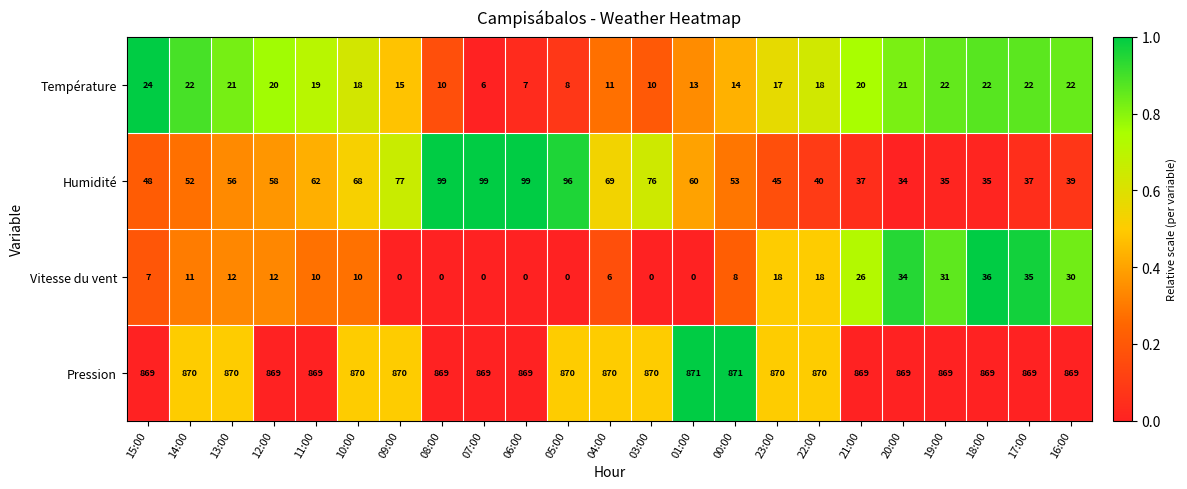

How many distinct data groups are displayed?

4